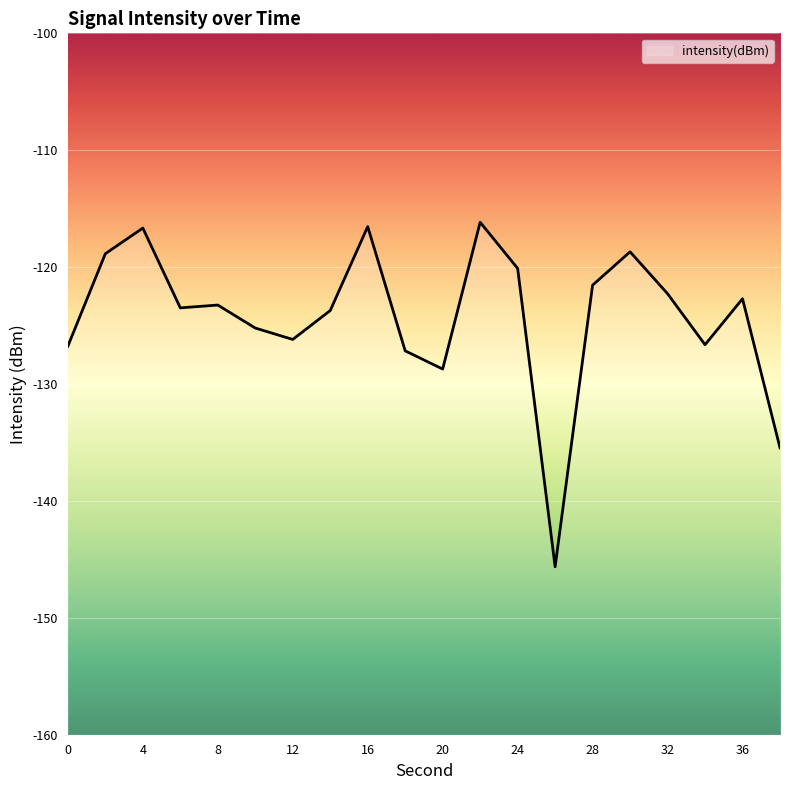

What is the average value?

-124.3